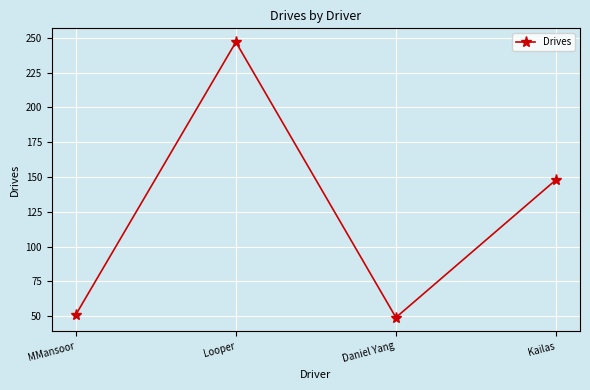

How many data points are less than 148?

2